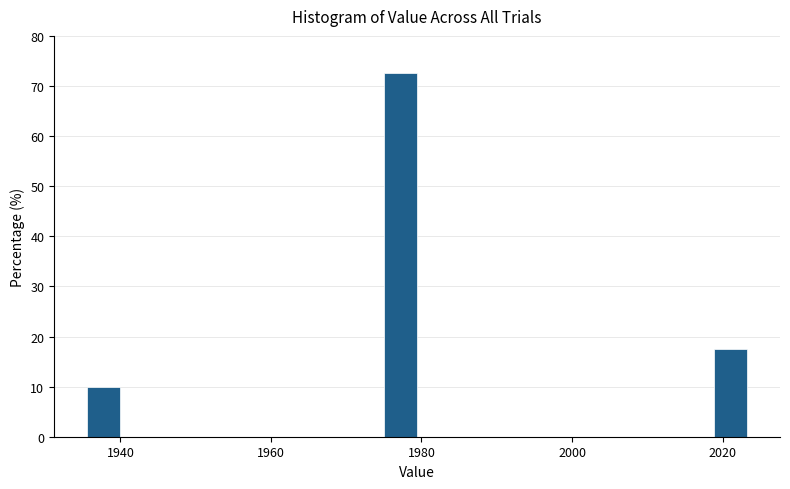

Around what value on the x-axis is the tallest bar? Give the approximate position of its centre, as read against the axis.

1978